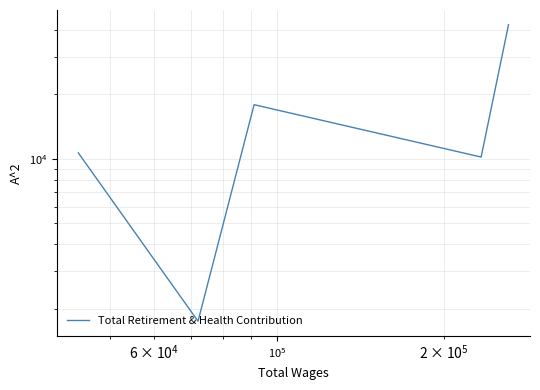

Where is the data nearest to the value 21989?

$\mathdefault{10^{5}}$